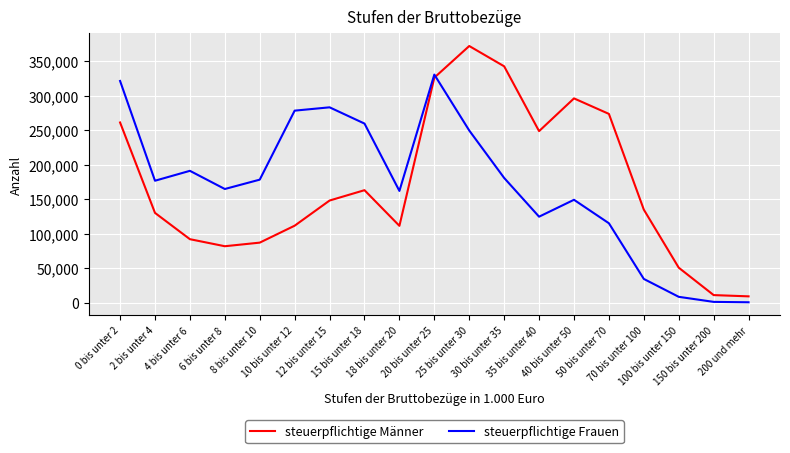

True or false: steuerpflichtige Frauen and steuerpflichtige Männer intersect in this chart.

True